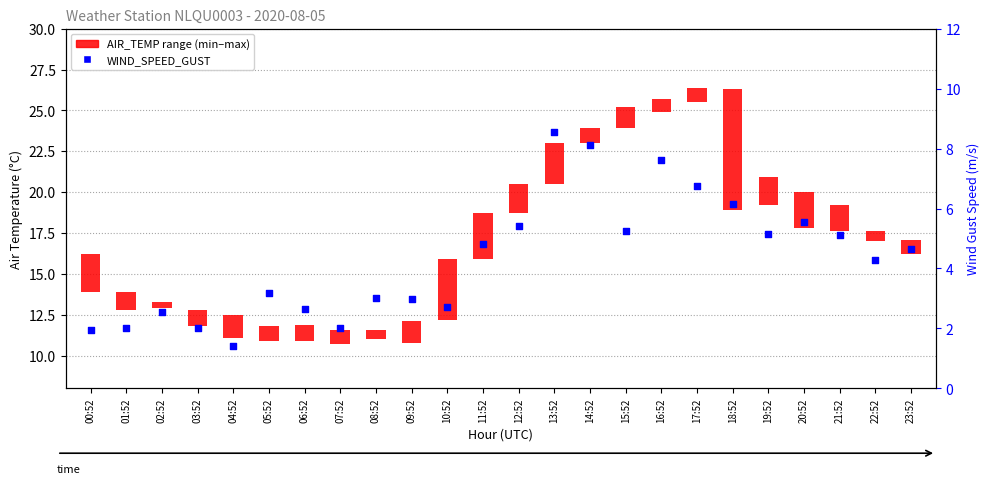

Which series has the largest total across all categories?

WIND_SPEED_GUST